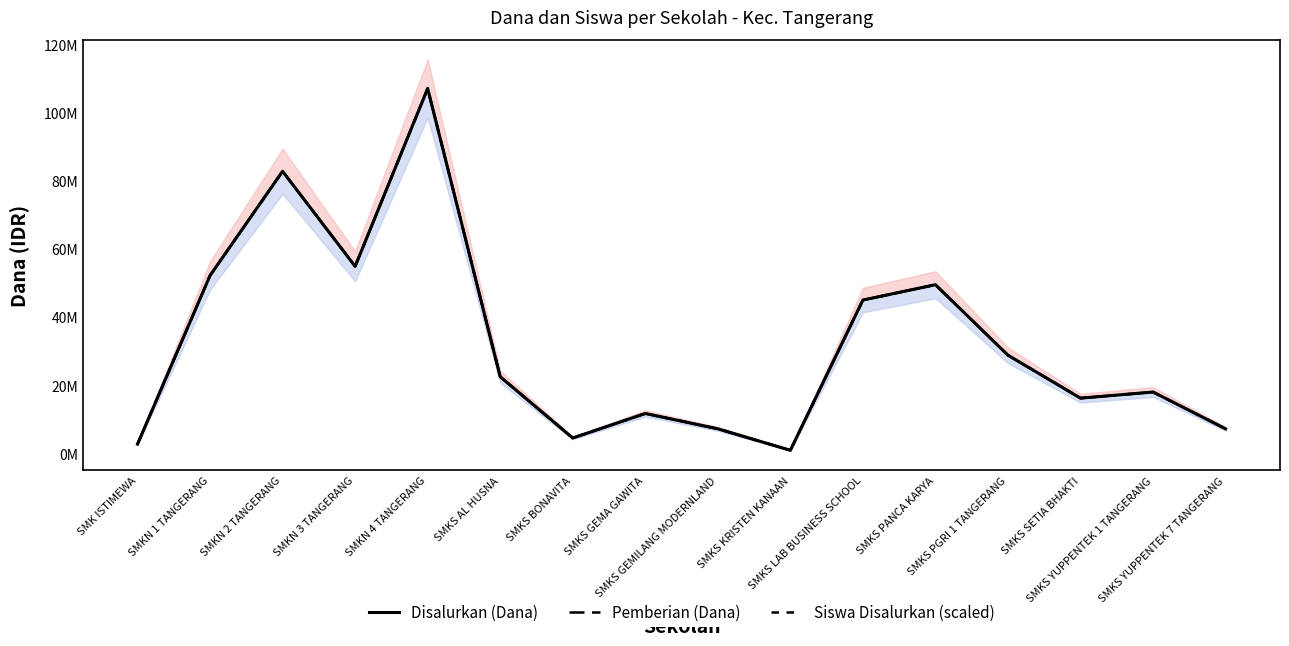

Where is the first local maximum for Disalurkan (Dana)?

SMKN 2 TANGERANG